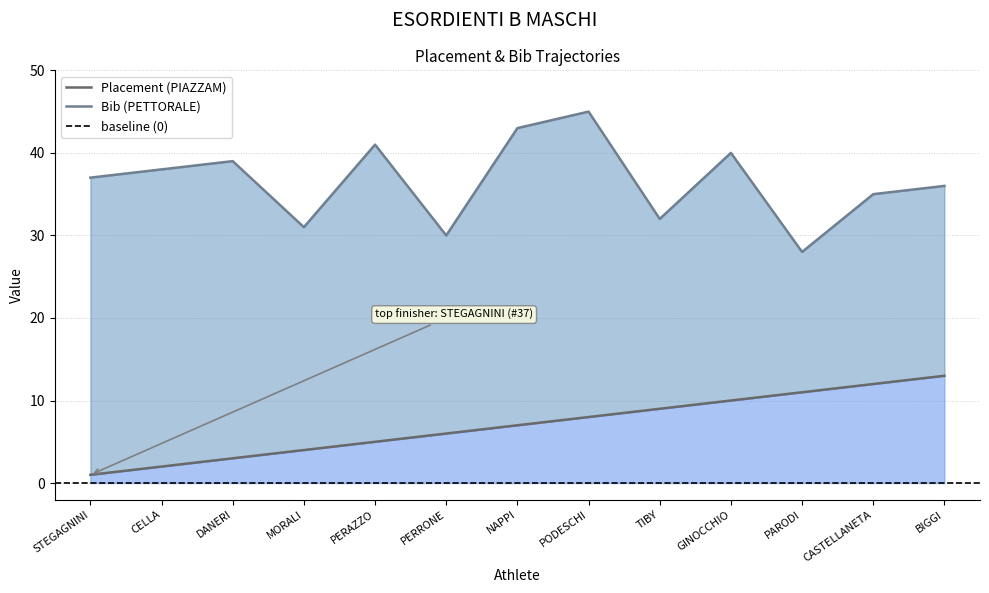

True or false: Placement (PIAZZAM) and Bib (PETTORALE) cross at least once.

False